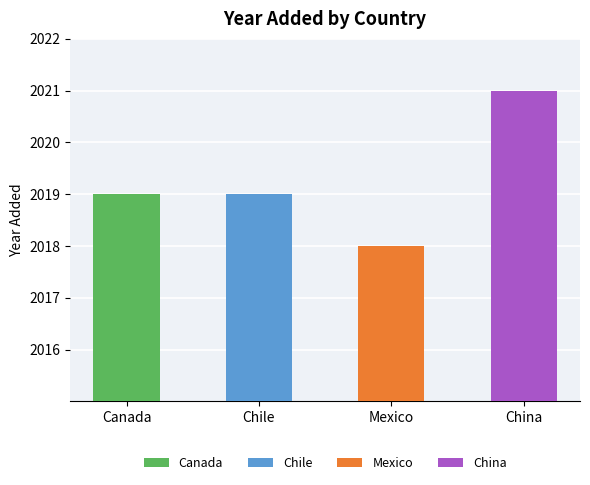

Where is the data nearest to the value 2019?

Canada